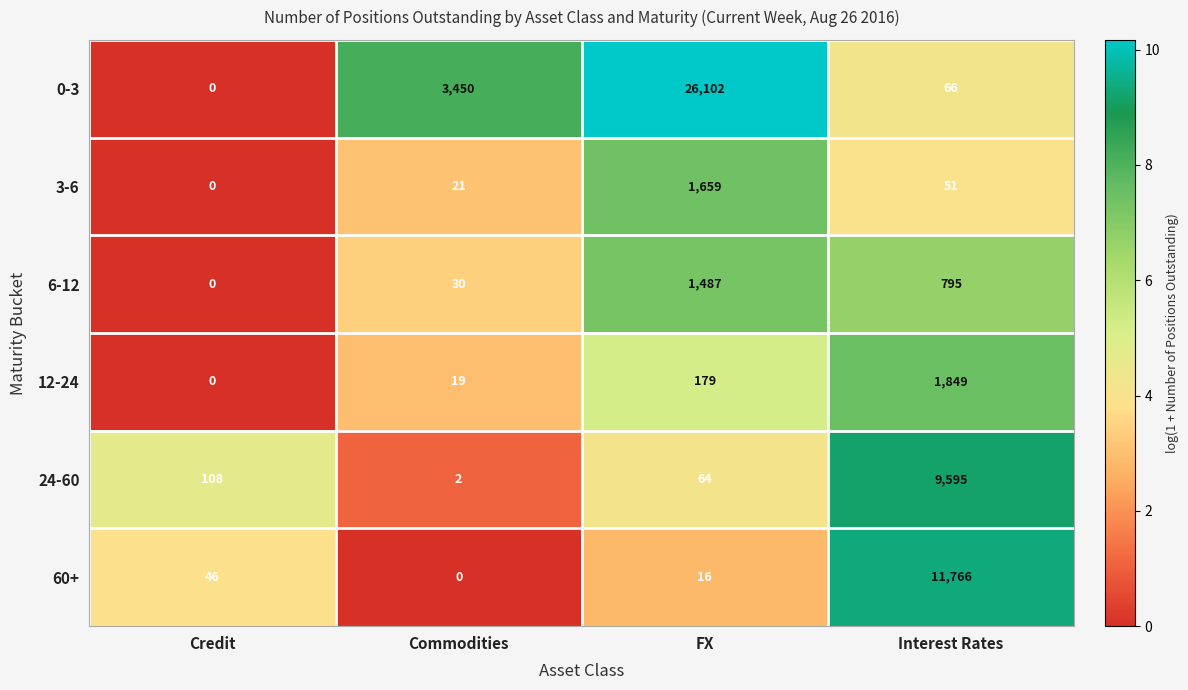

What is the total value across all series at Interest Rates?

24122